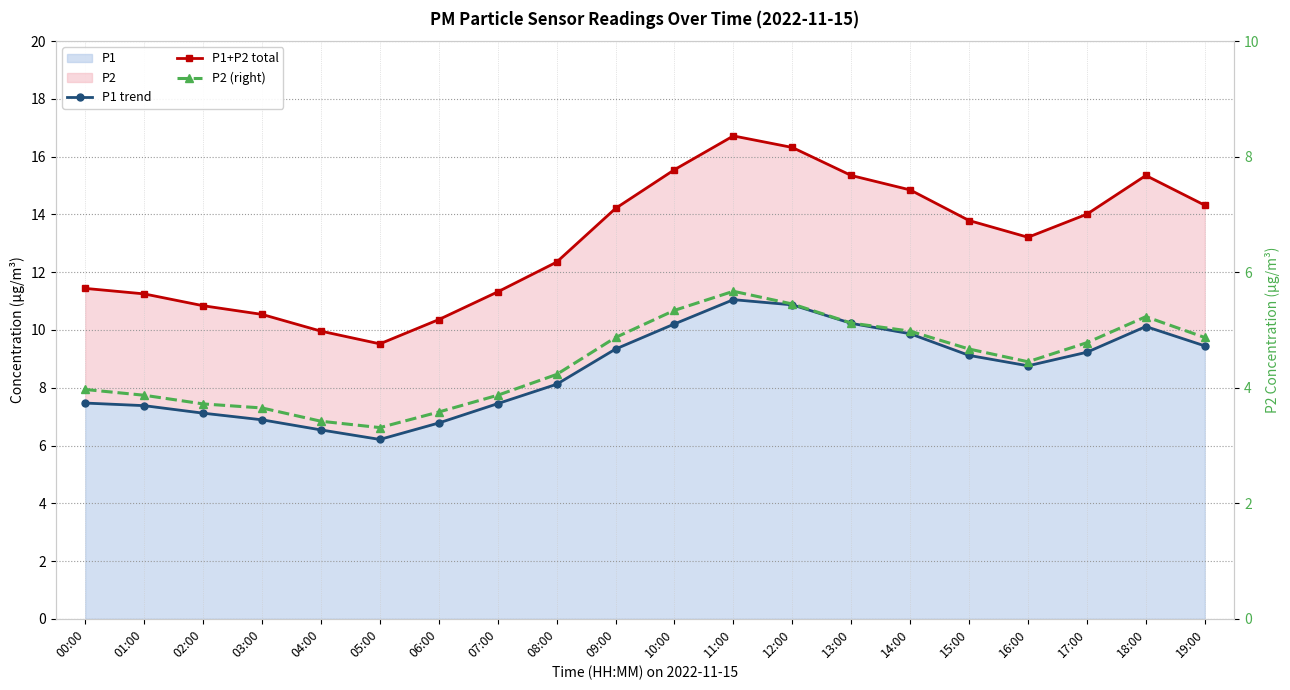

Where is the first local minimum for P2 (right)?

05:00